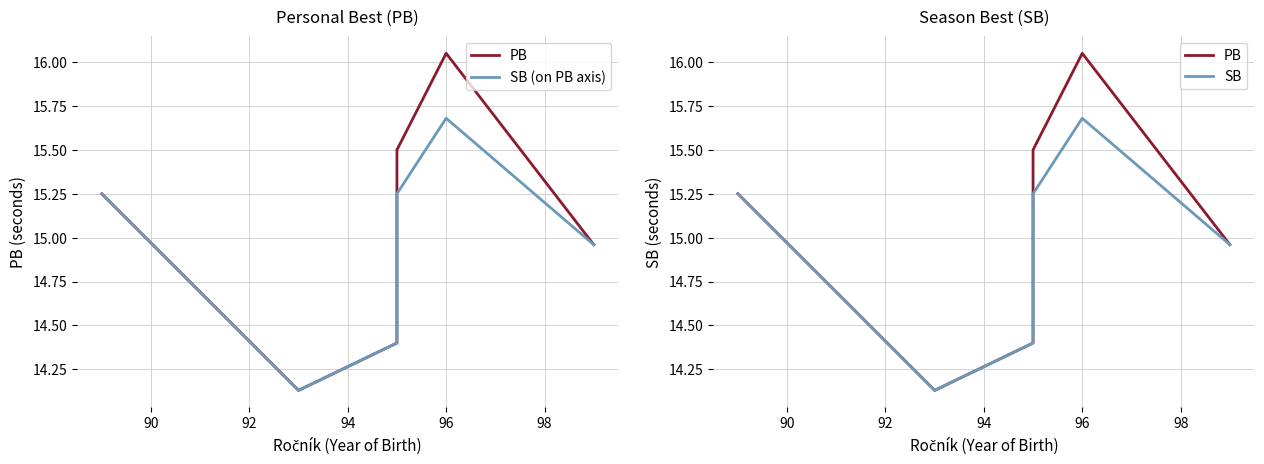

Which category has the highest value across all series?

96